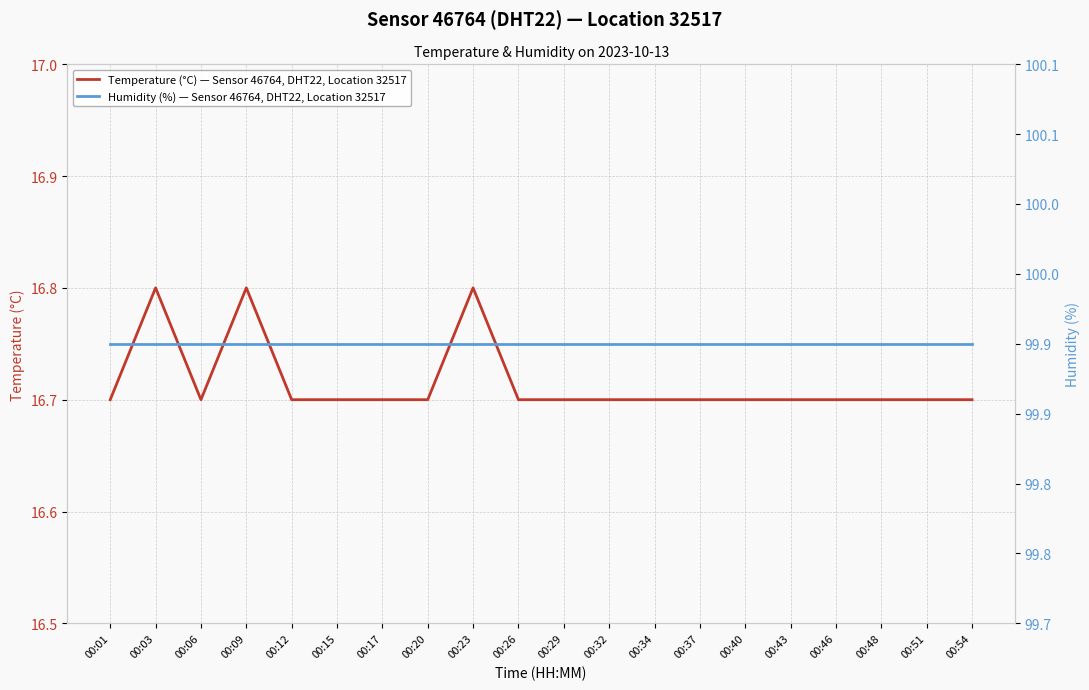

Which series has the largest total across all categories?

Humidity (%) — Sensor 46764, DHT22, Location 32517